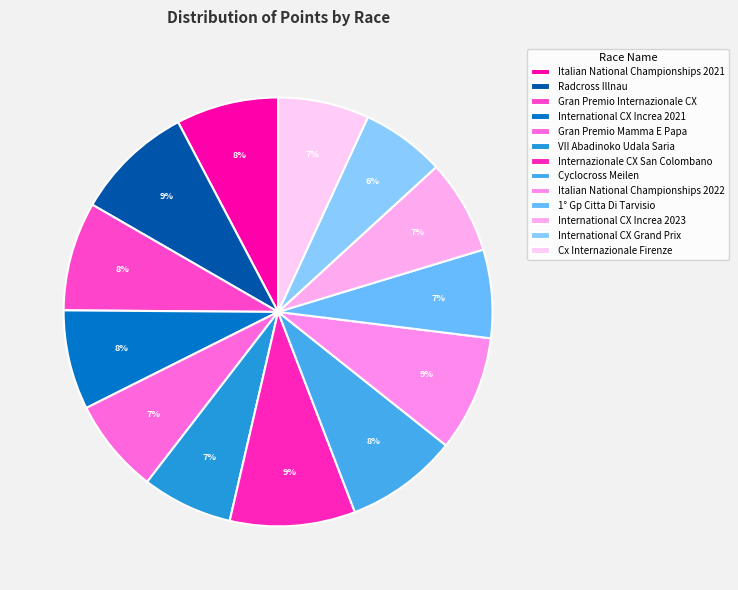

Combined, what portion of the pie is Italian National Championships 2022 and Internazionale CX San Colombano?

18.2%